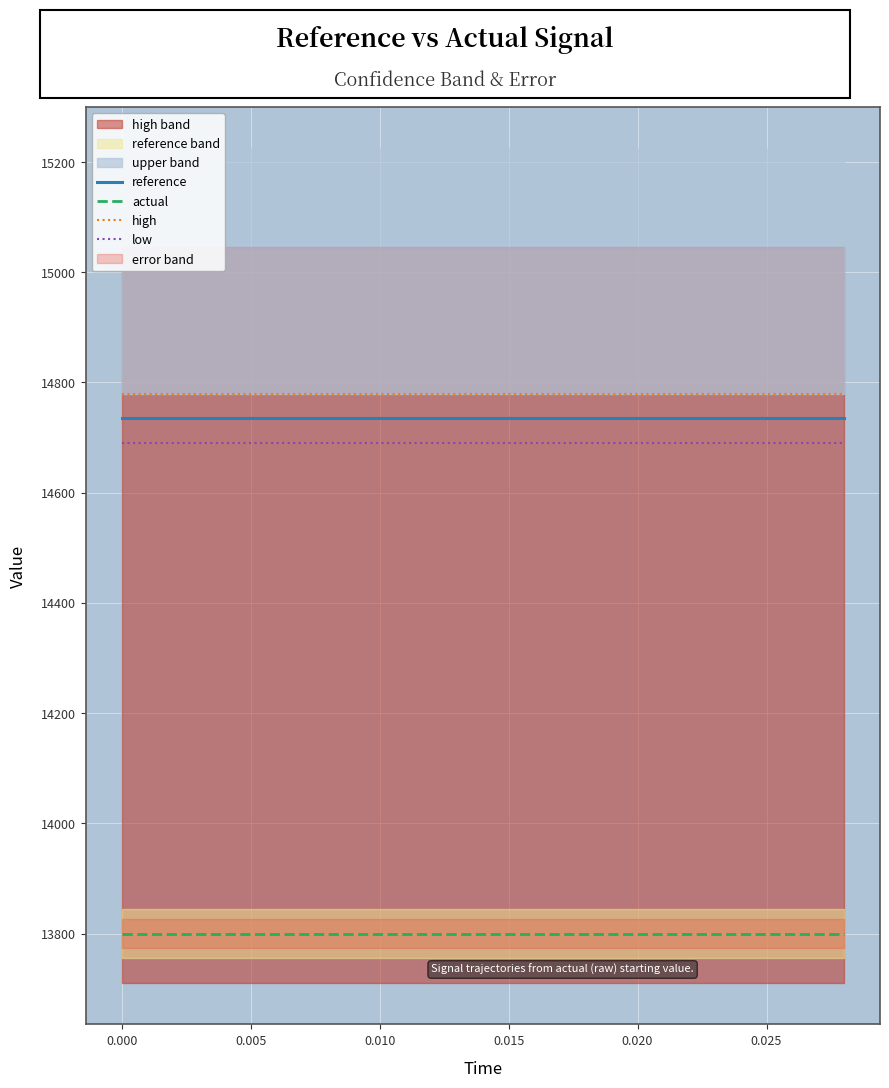

How many series are shown in this chart?

4